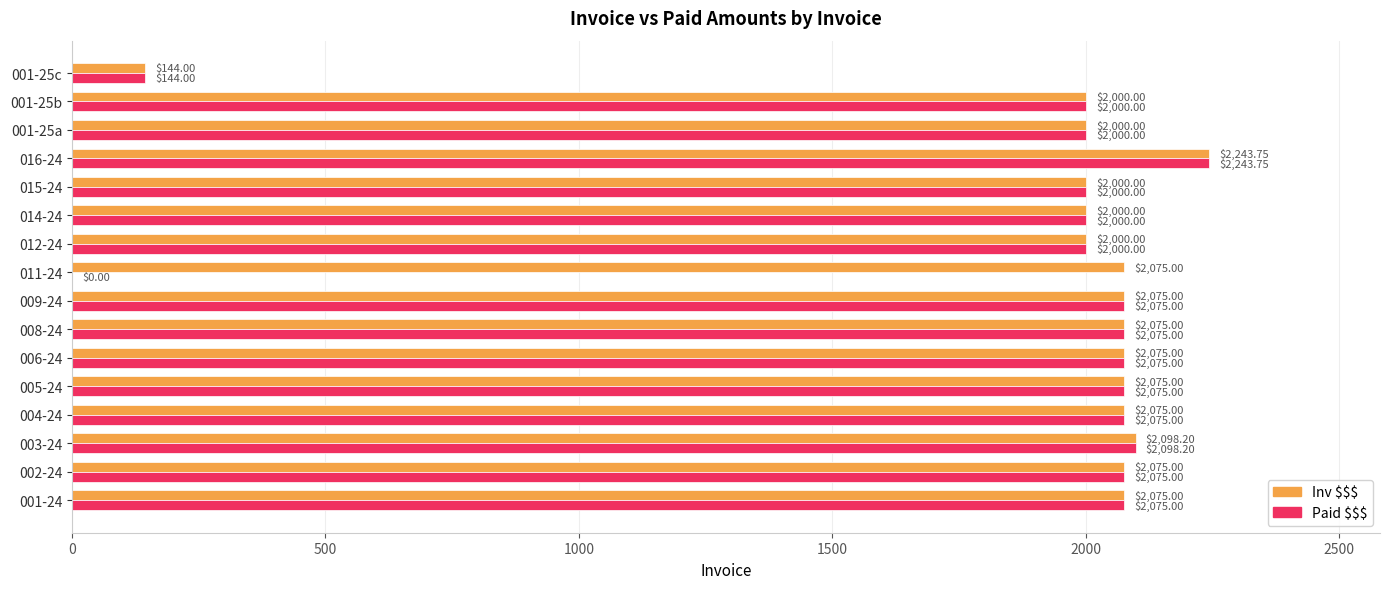

What is the total value across all series at 016-24?

4487.5